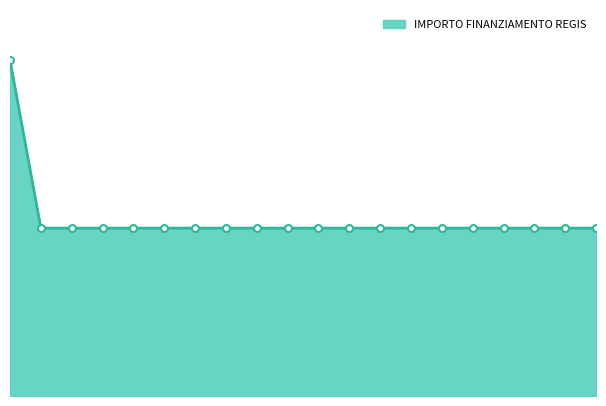

What is the difference between the maximum and minimum values?

10172